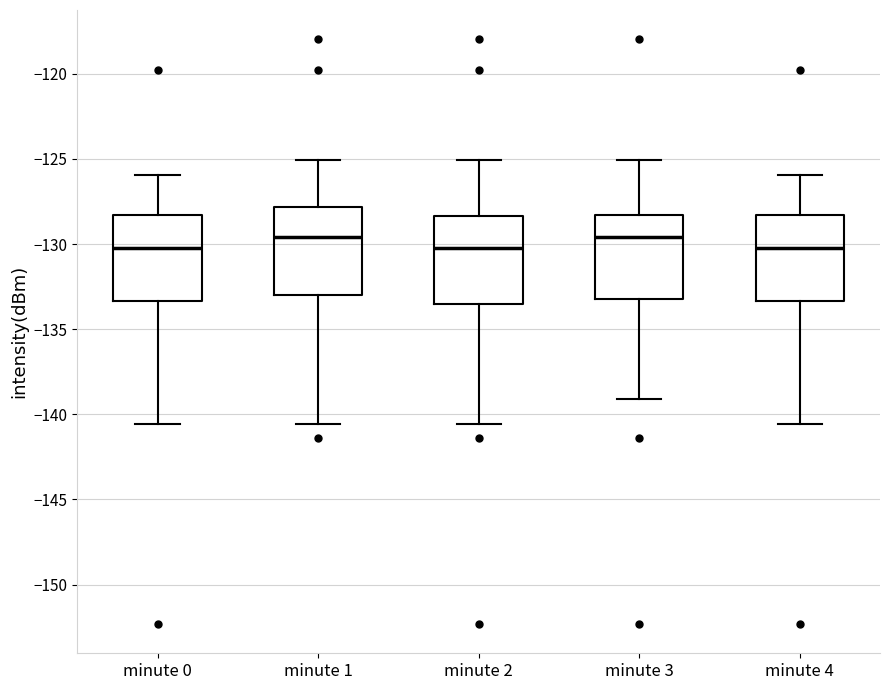

Where is the upper edge of the box for minute 4 on the y-axis? The values are not printed on the chart, so give them approximately, as read against the axis.

-128.5